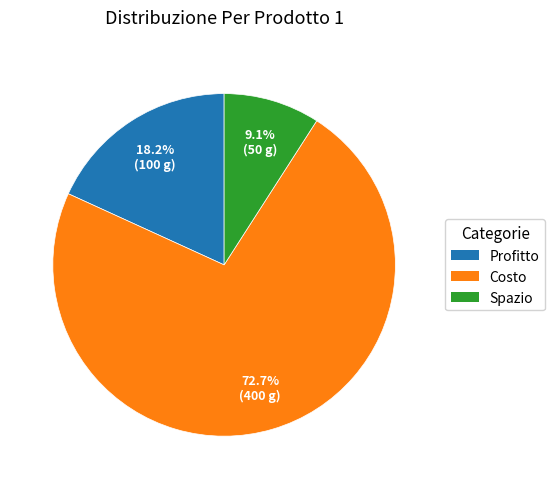

True or false: Costo accounts for 79% of the total.

False